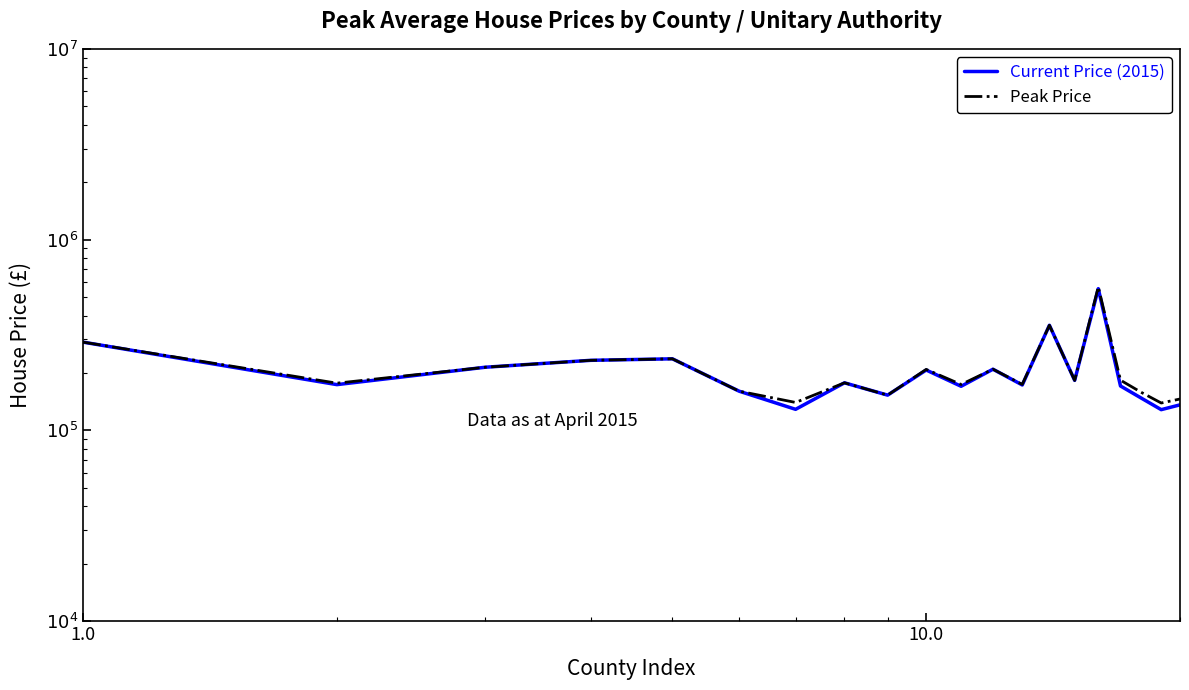

What are all the series names shown in the legend?

Current Price (2015), Peak Price